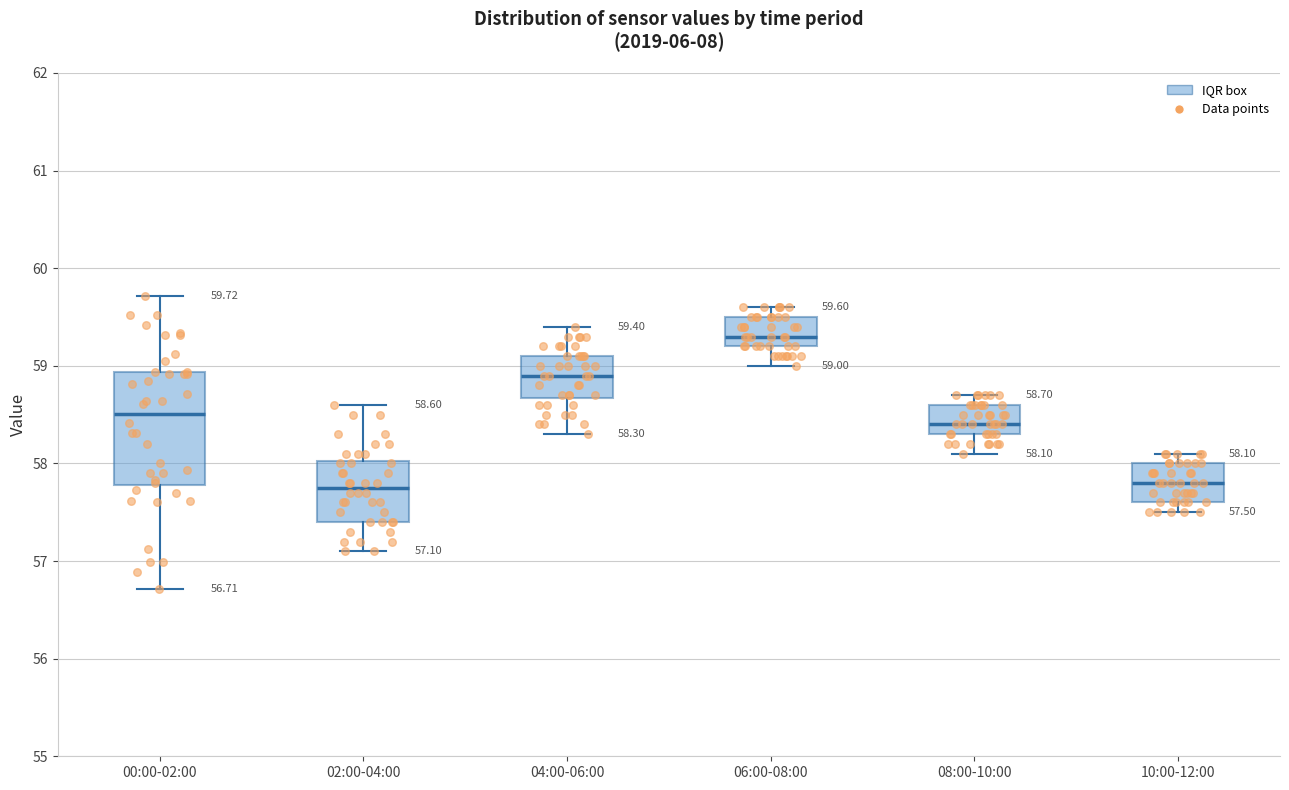

Comparing the boxes themselves (not the whiskers), which one is the tallest?

00:00-02:00